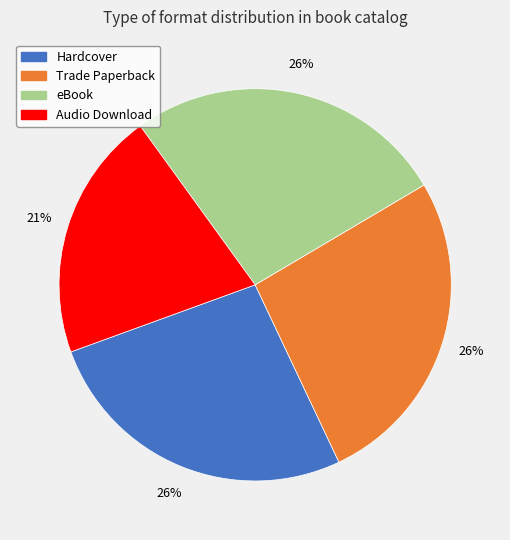

To the nearest percent, what is the combined percentage of Hardcover and Audio Download?

47%